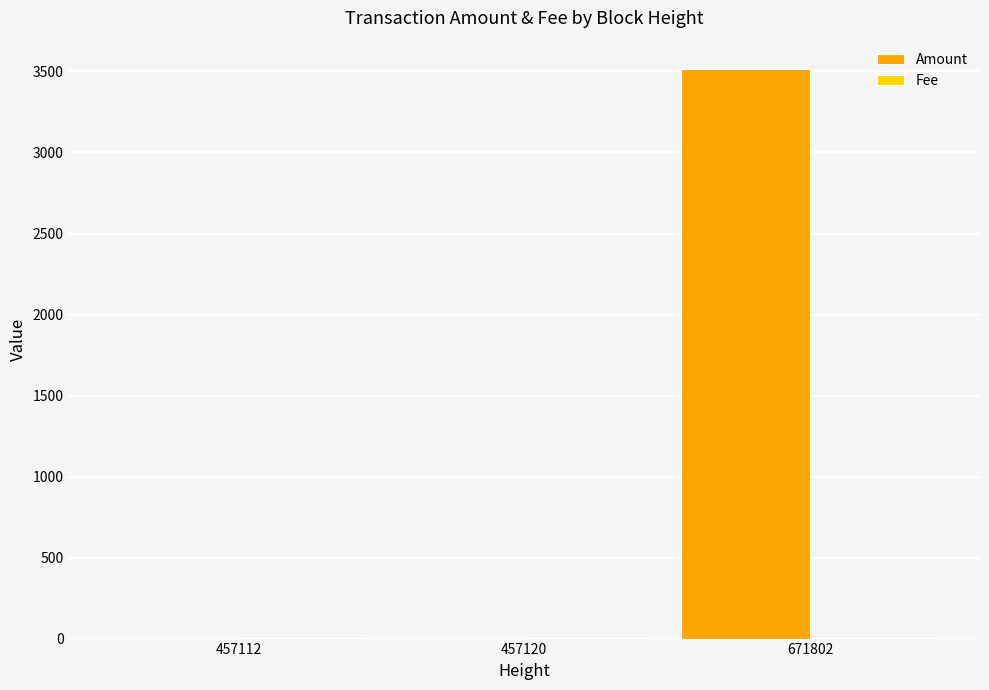

Count the number of categories in the chart.

3